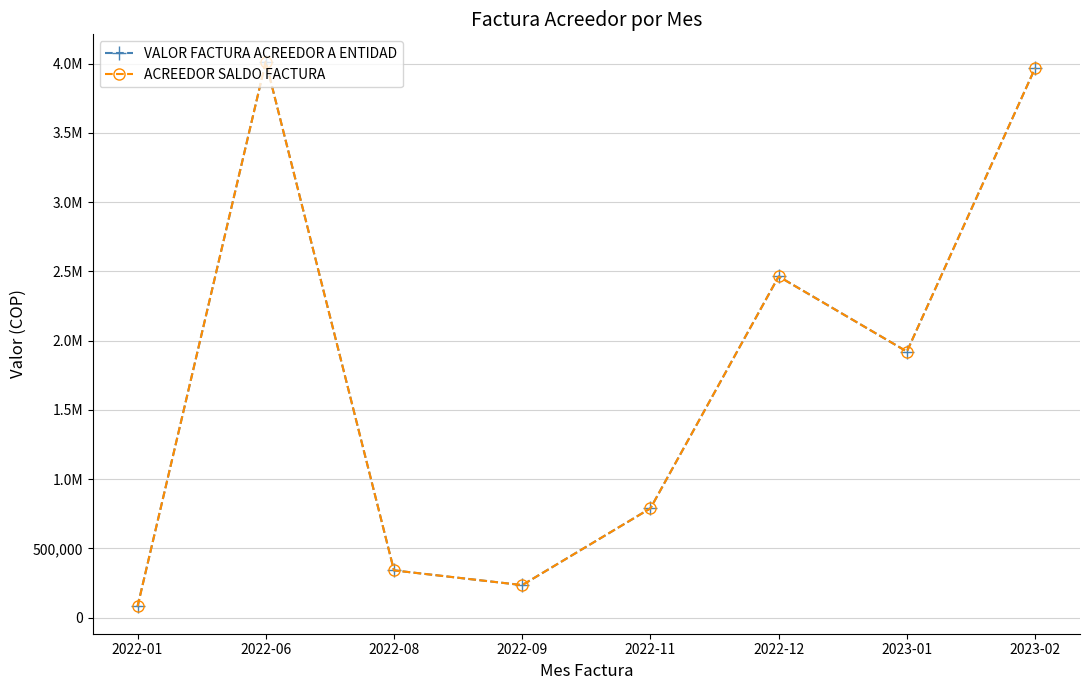

True or false: VALOR FACTURA ACREEDOR A ENTIDAD and ACREEDOR SALDO FACTURA cross at least once.

False